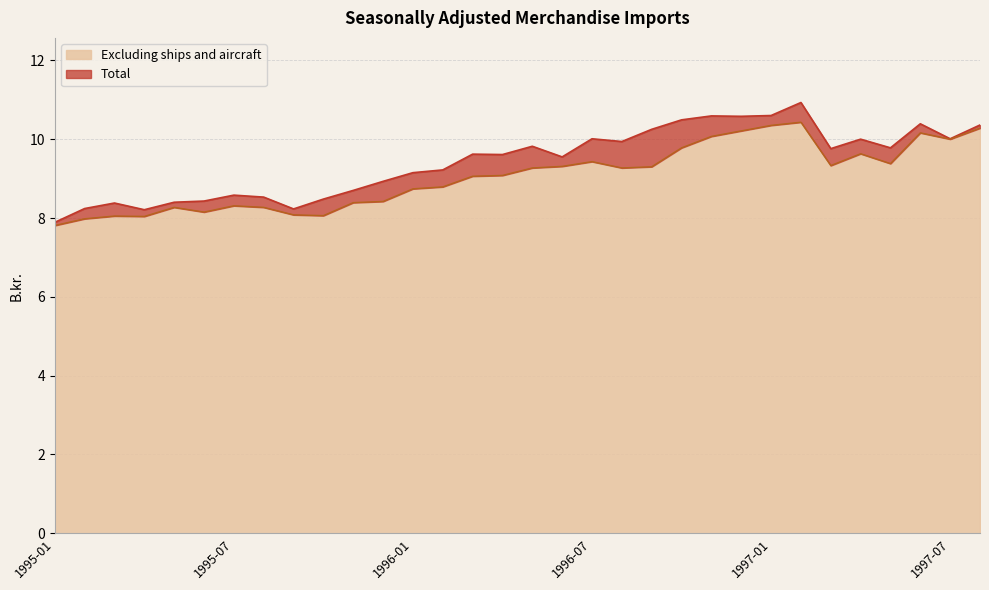

At how many categories does at least one series exceed 9?

20